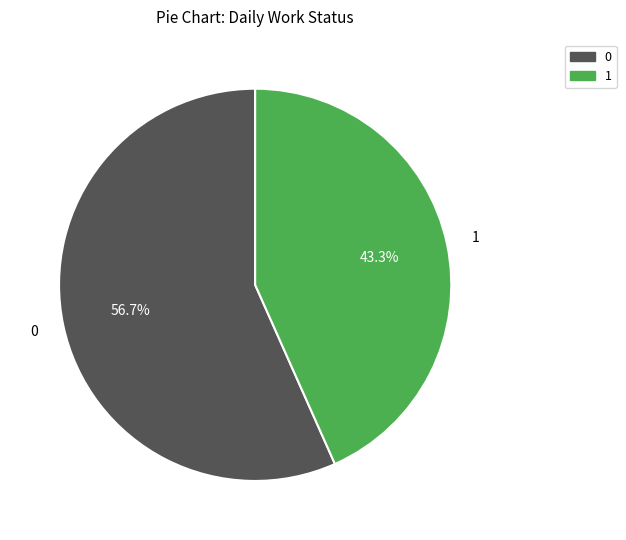

Does any single category account for the majority?

Yes